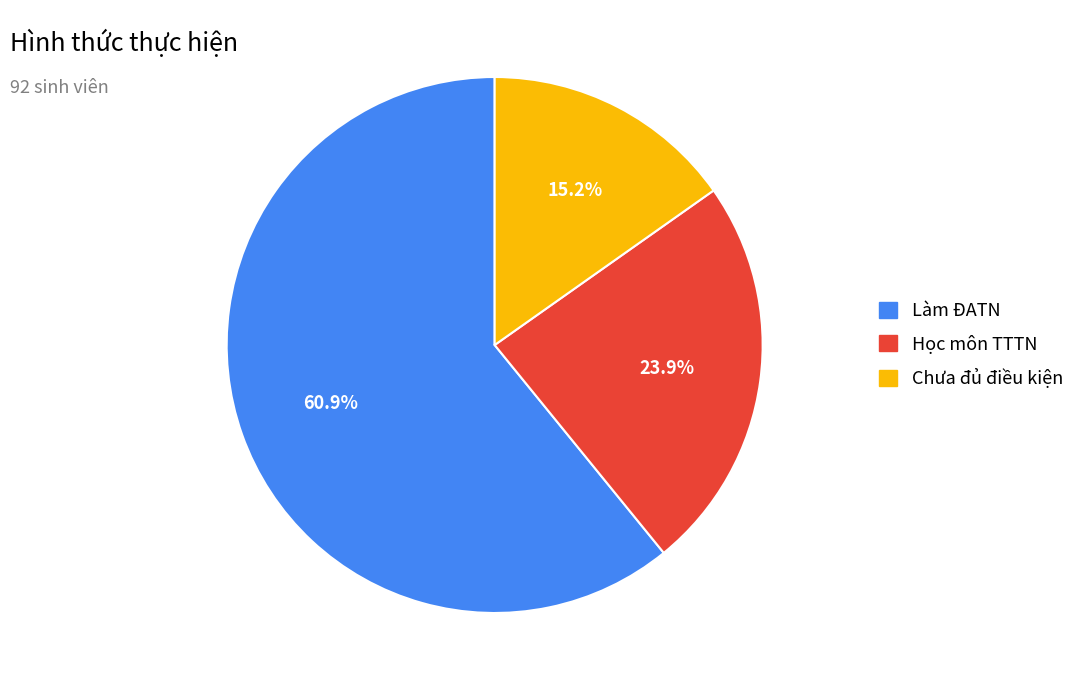

Which slice is the largest?

Làm ĐATN